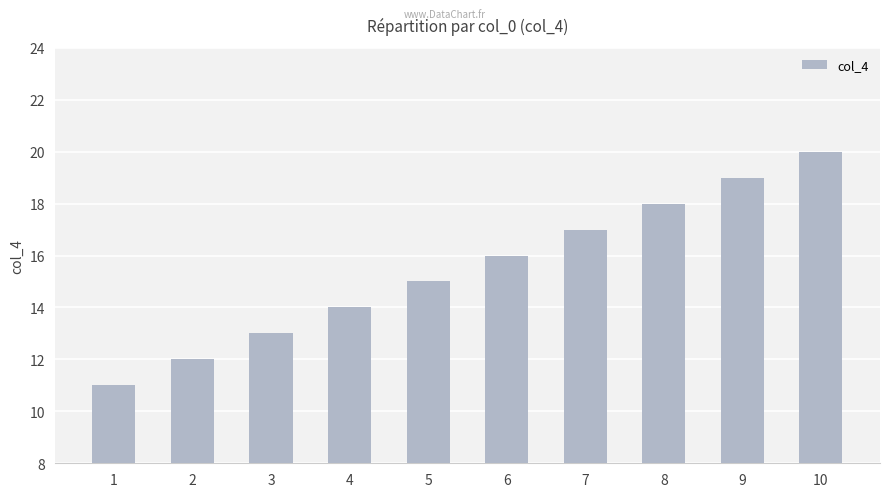

How many bars are there in total?

10